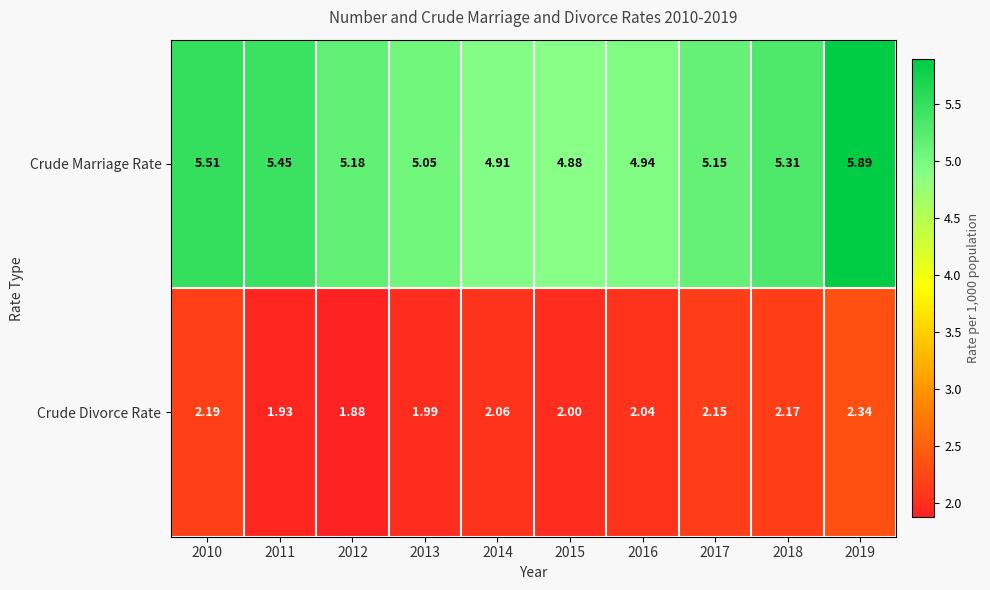

Is the value of Crude Divorce Rate at 2016 greater than the value of Crude Marriage Rate at 2015?

No